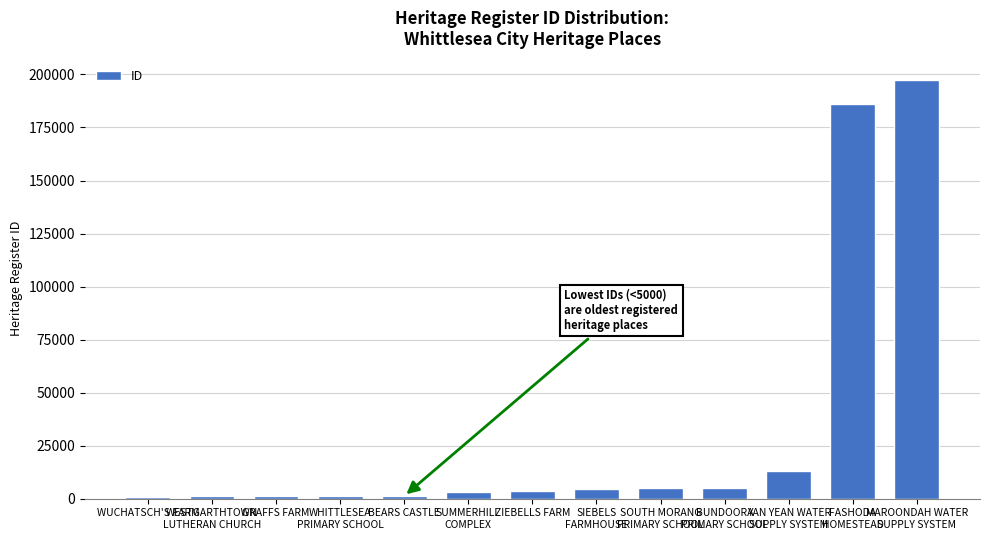

What is the maximum value shown in the chart?

197552